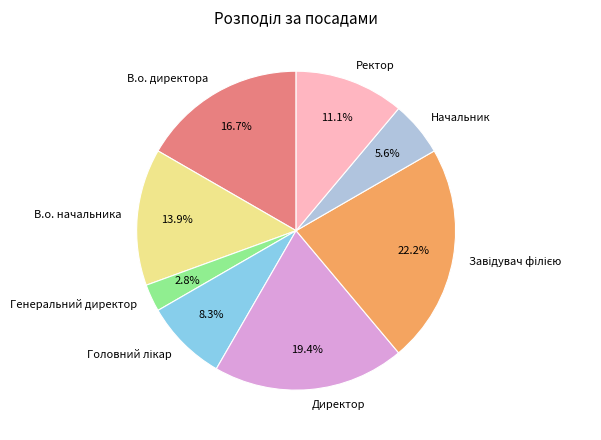

To the nearest percent, what portion does В.о. начальника represent?

14%